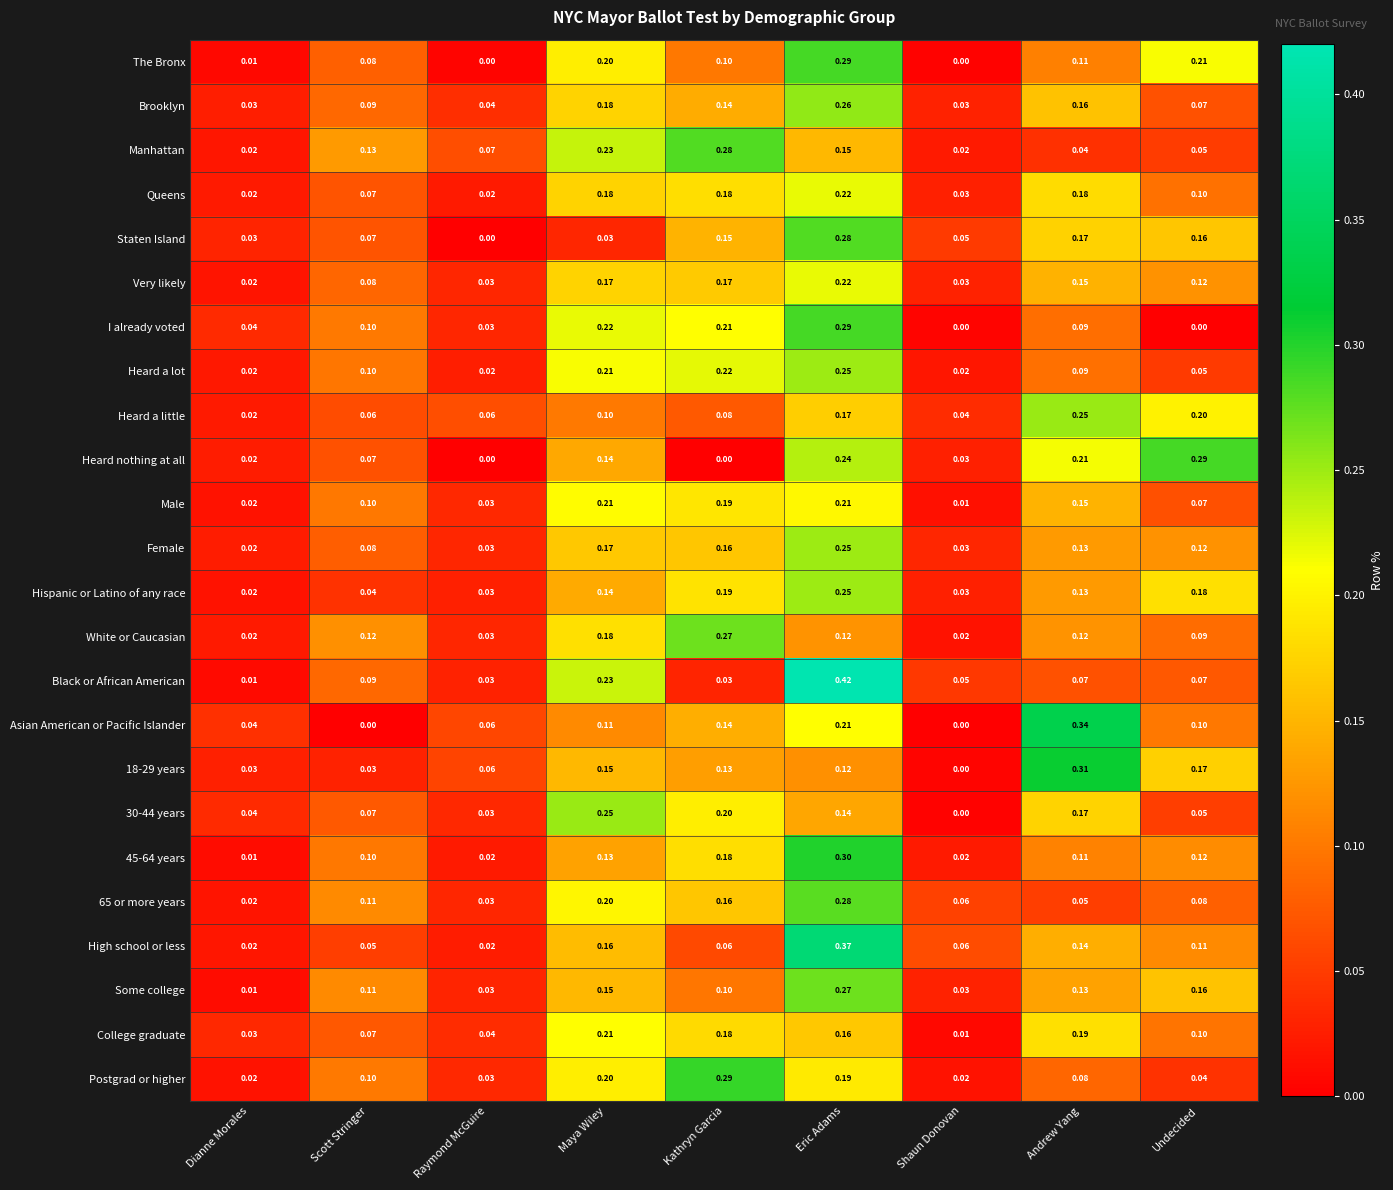

List the labels in order of 30-44 years value, largest first.

Maya Wiley, Kathryn Garcia, Andrew Yang, Eric Adams, Scott Stringer, Undecided, Dianne Morales, Raymond McGuire, Shaun Donovan